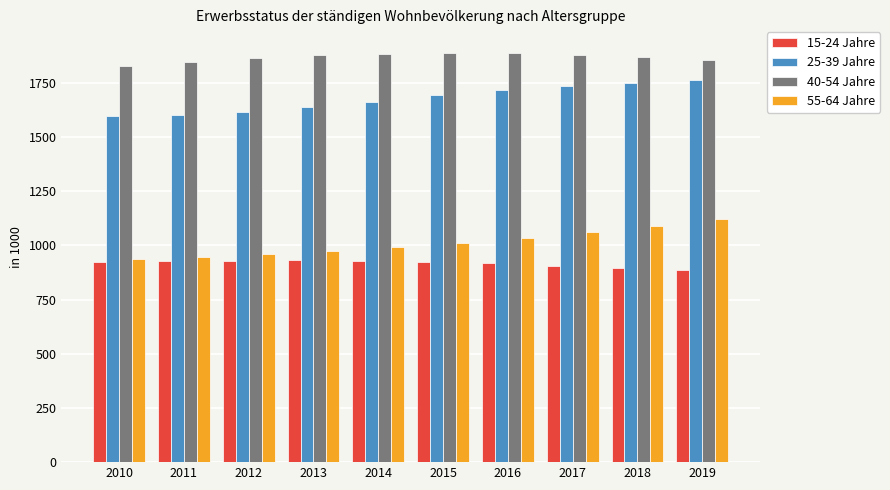

What is the value of the 40-54 Jahre bar at the 8th from the left?

1879.4